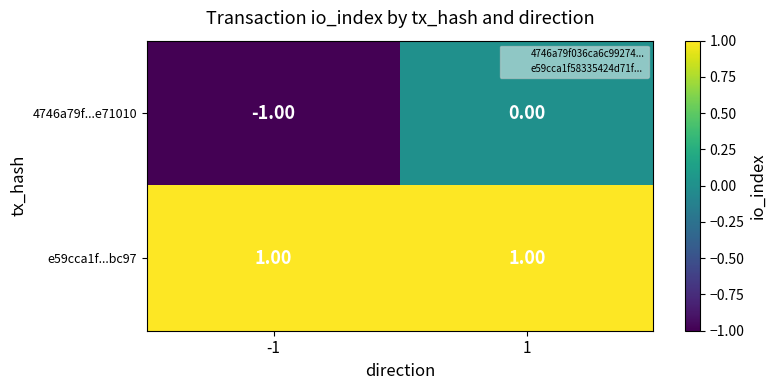

At 1, list the series in order from largest to smallest.

e59cca1f...bc97, 4746a79f...e71010